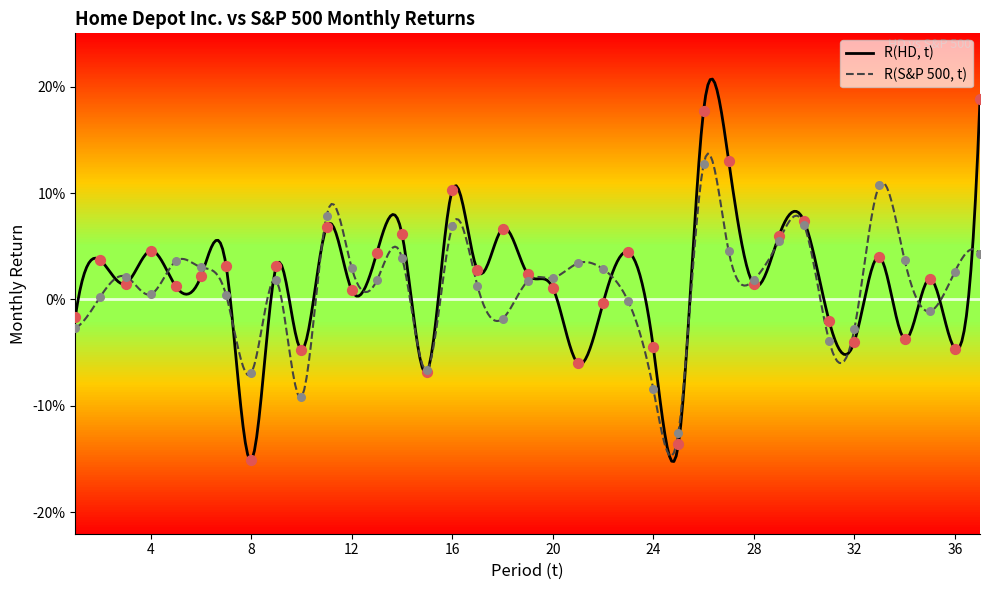

Which series has the widest spread of Y values?

R(HD, t)